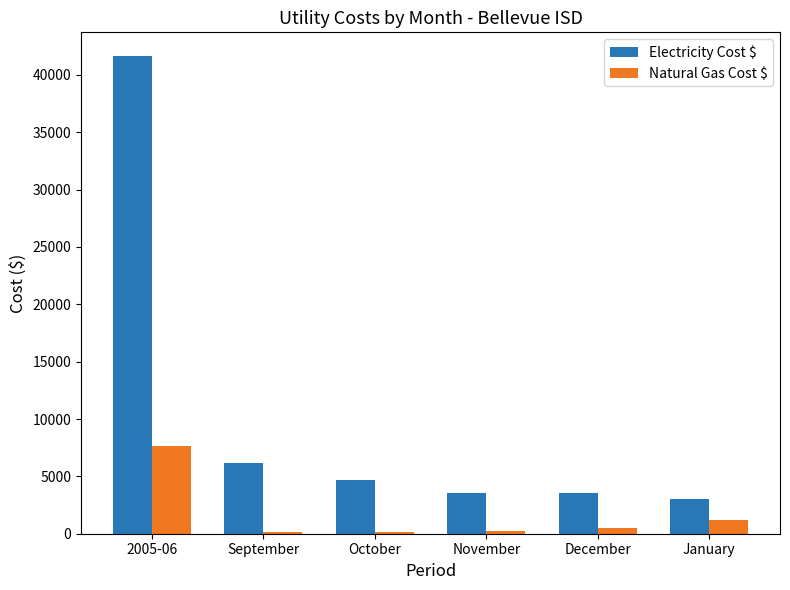

How many series are shown in this chart?

2